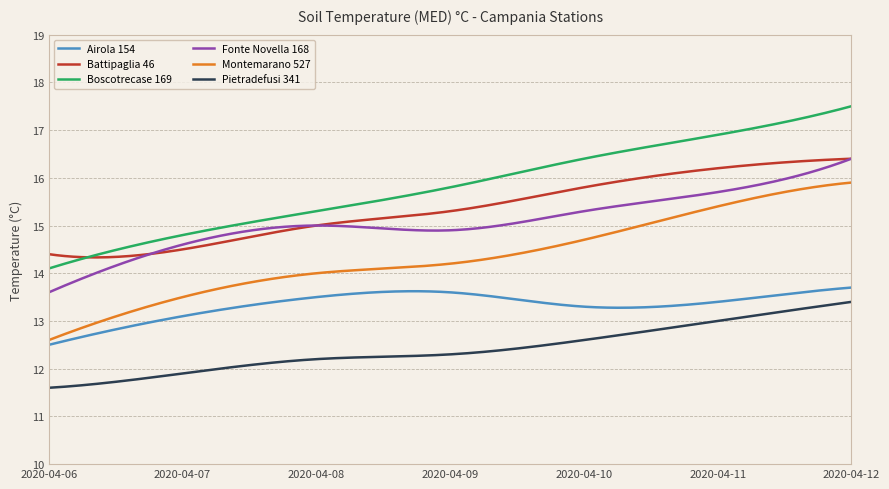

True or false: Pietradefusi 341 and Airola 154 cross at least once.

False